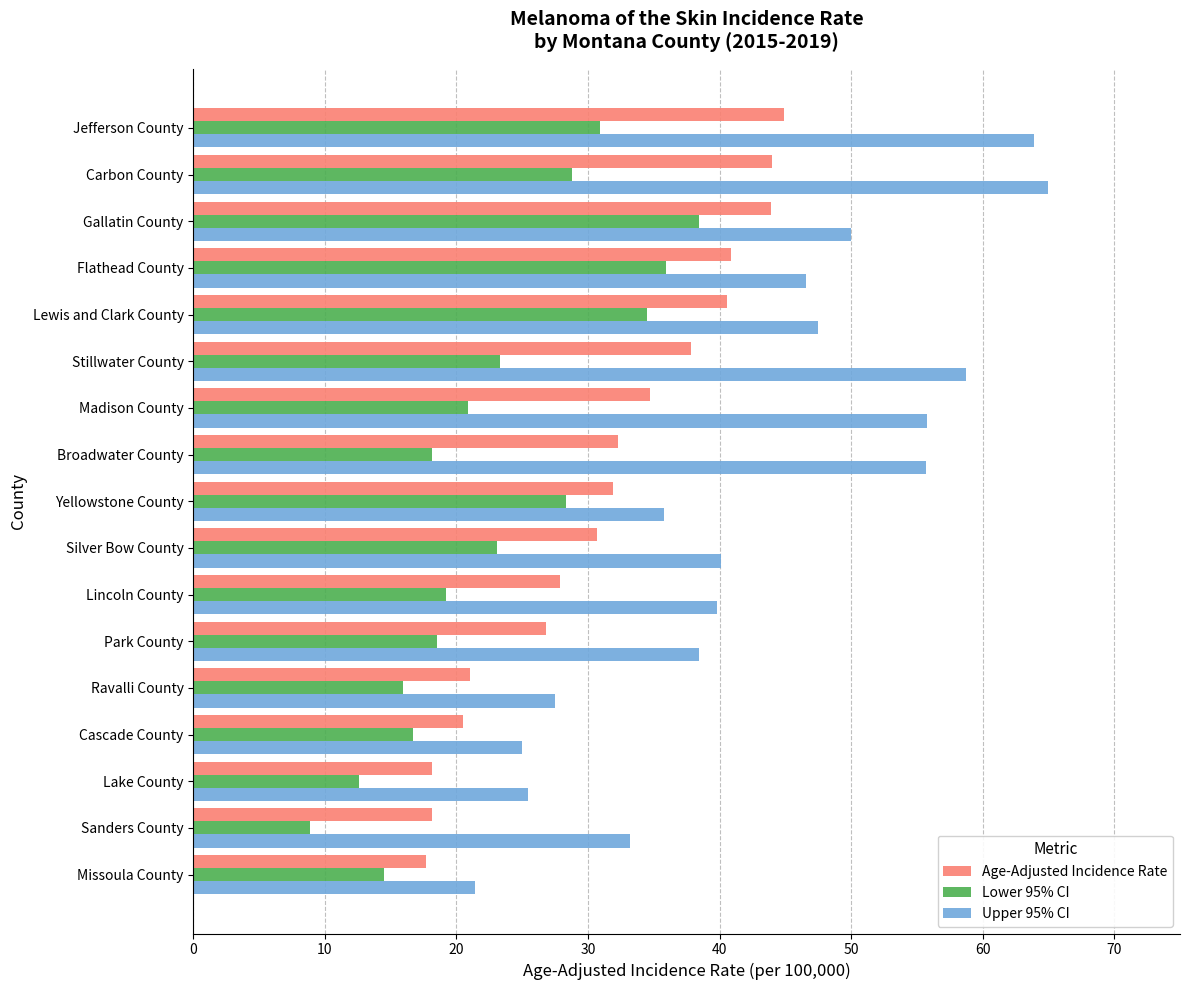

List the series in order of their peak value, lowest first.

Lower 95% CI, Age-Adjusted Incidence Rate, Upper 95% CI